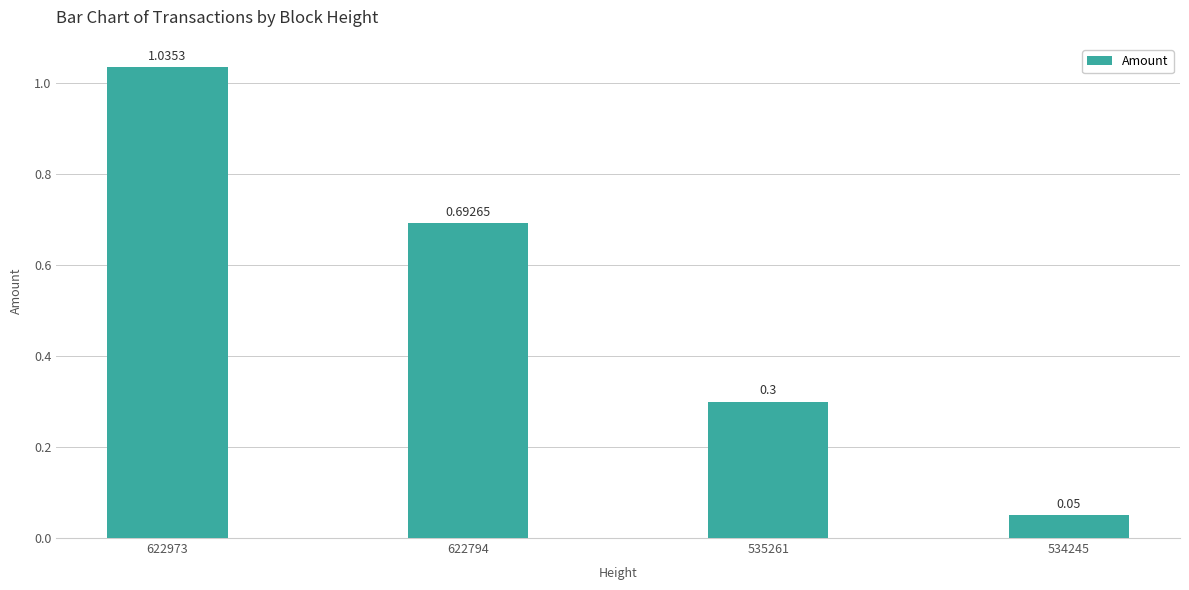

Between 534245 and 535261, which is larger?

535261